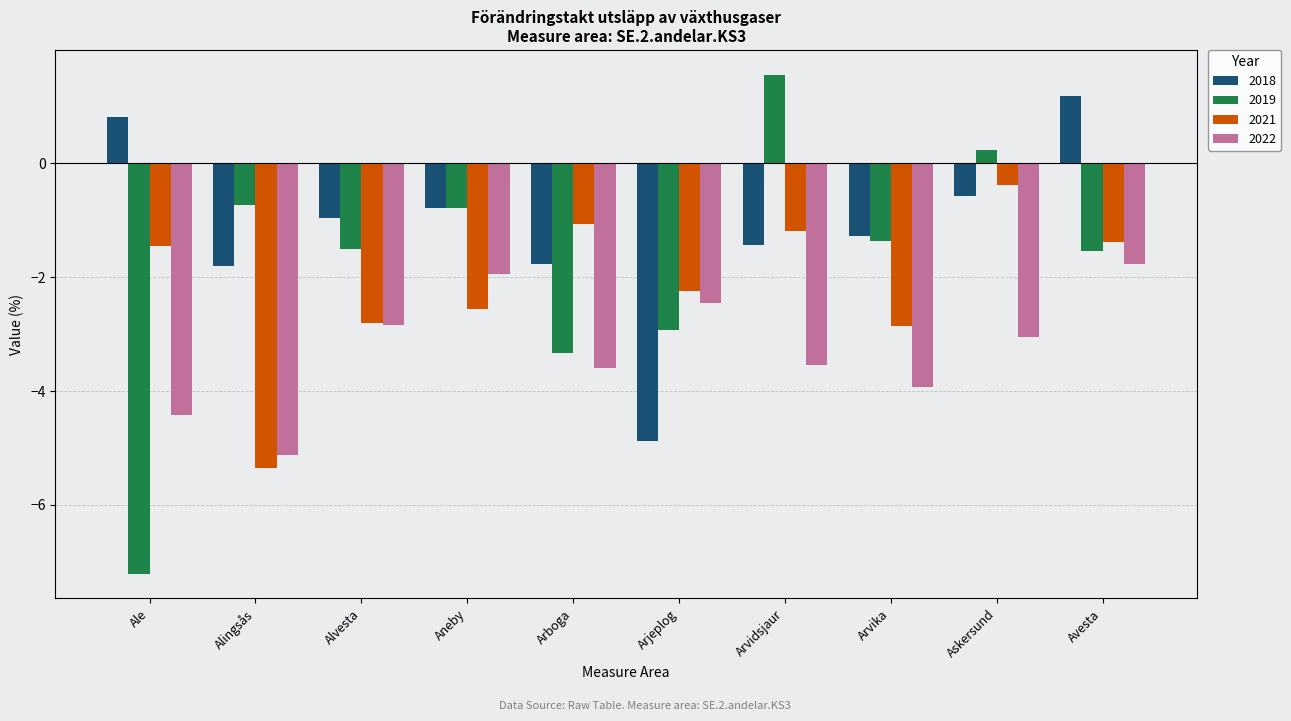

What position from the right is Alingsås?

9